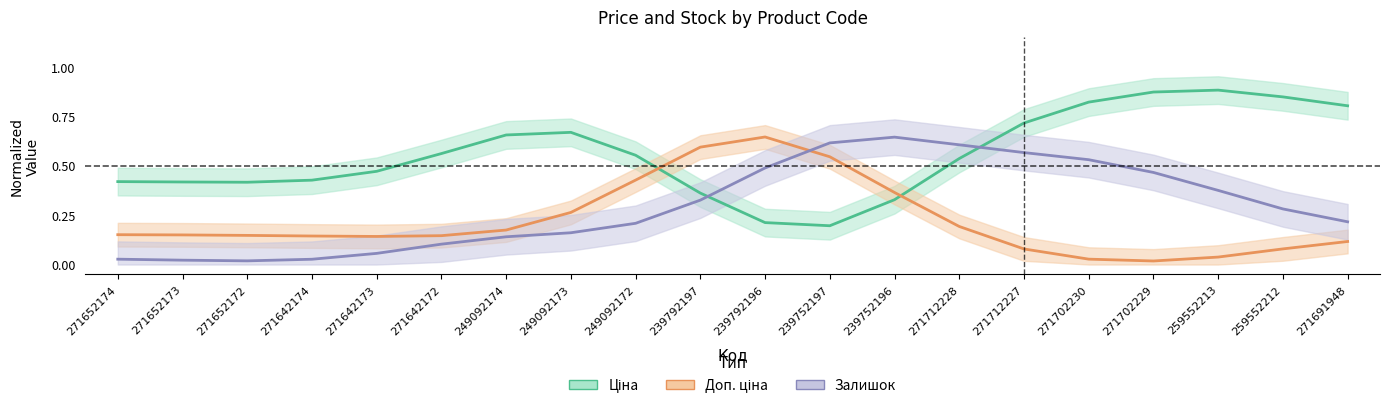

Reading left to right, extract all data points from this chart.

Ціна: 0.4	0.4	0.4	0.4	0.5	0.6	0.7	0.7	0.6	0.4	0.2	0.2	0.3	0.5	0.7	0.8	0.9	0.9	0.8	0.8
Доп. ціна: 0.2	0.1	0.1	0.1	0.1	0.1	0.2	0.3	0.4	0.6	0.6	0.5	0.4	0.2	0.1	0.0	0.0	0.0	0.1	0.1
Залишок: 0.0	0.0	0.0	0.0	0.1	0.1	0.1	0.2	0.2	0.3	0.5	0.6	0.6	0.6	0.6	0.5	0.5	0.4	0.3	0.2